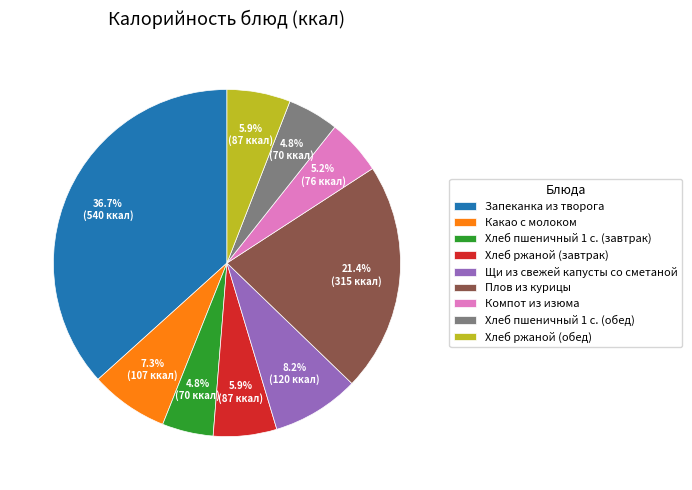

Does any single category account for the majority?

No